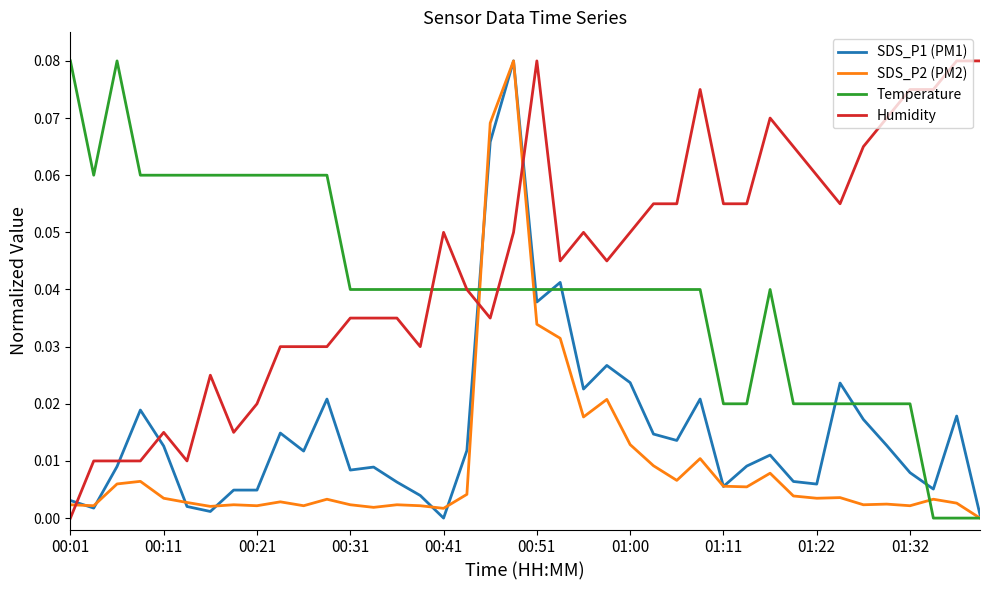

True or false: SDS_P2 (PM2) has more than 1 interior local peaks.

True